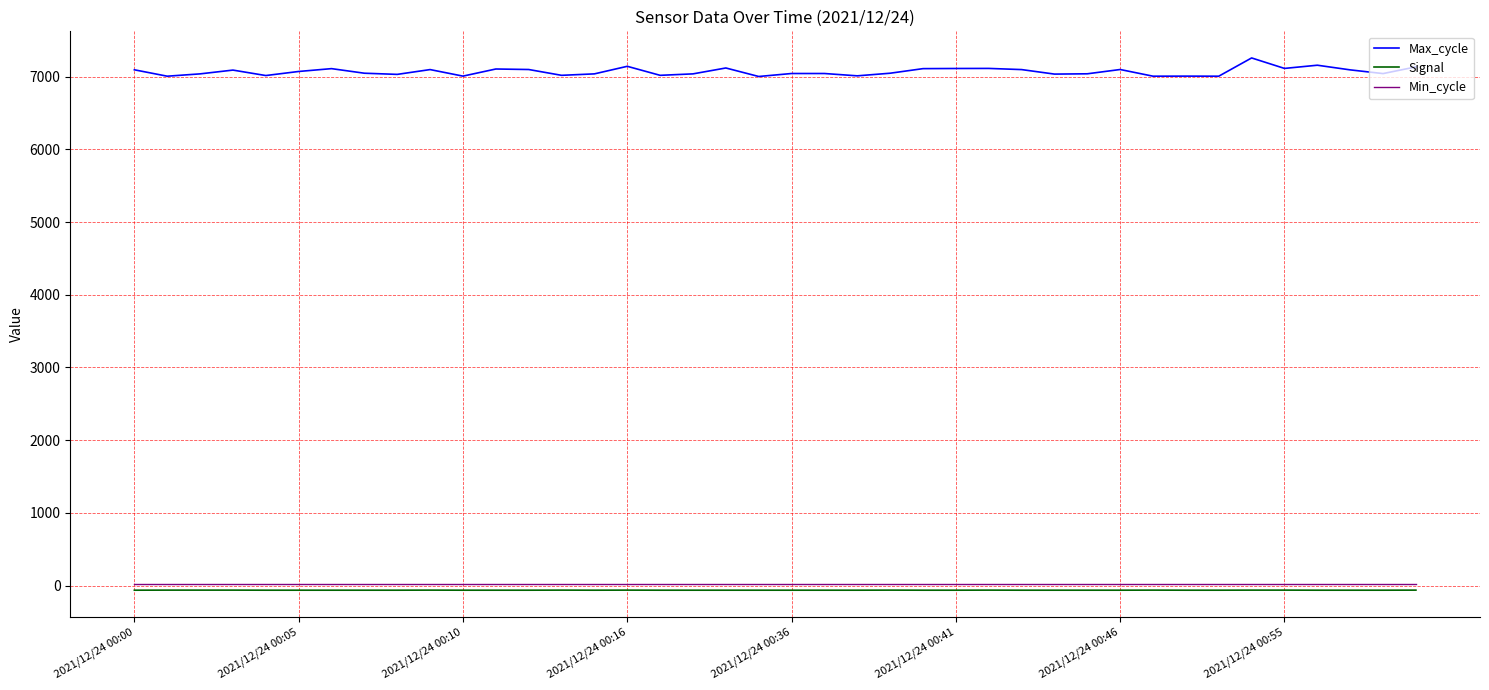

What is the highest value of the Signal series?

-62